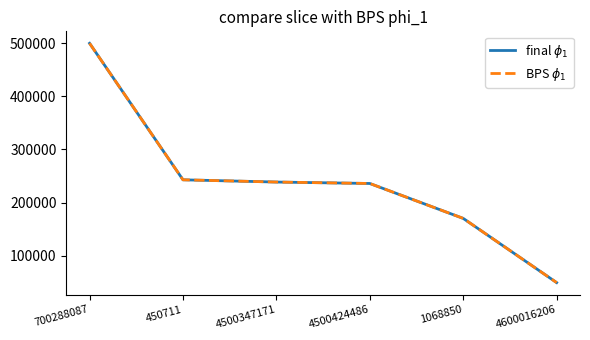

What is the highest value of the final $\phi_1$ series?

499790